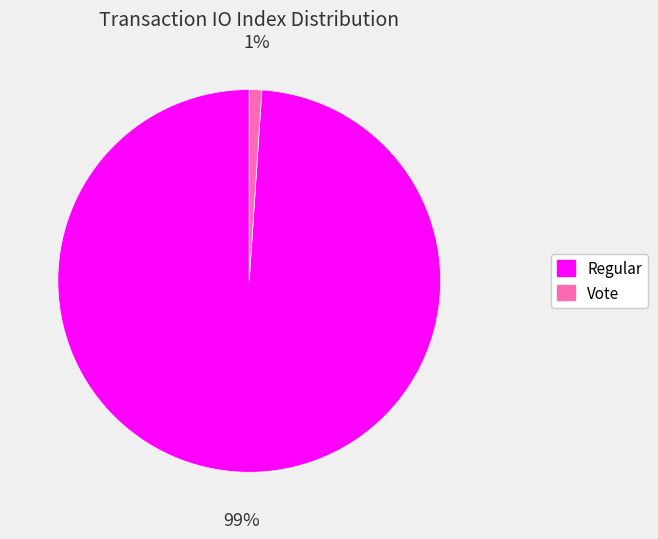

Which category accounts for the majority?

Regular